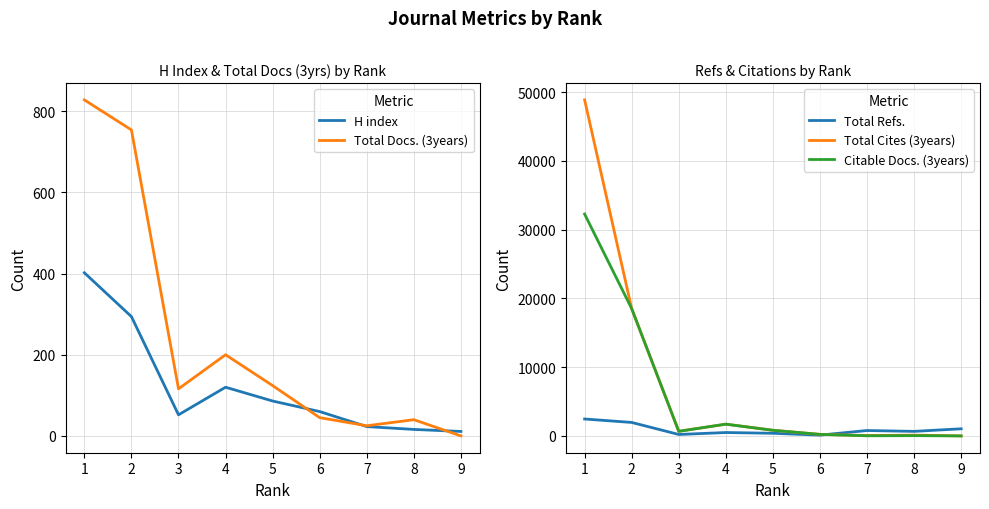

Reading right to left, list all the values displayed in this chart.

H index: 11	16	23	60	86	120	52	294	402
Total Docs. (3years): 0	40	25	45	124	200	116	754	828
Total Refs.: 1038	661	785	117	384	495	210	1960	2462
Total Cites (3years): 0	113	58	224	821	1710	670	18515	48871
Citable Docs. (3years): 0	40	19	224	821	1710	670	18515	32266